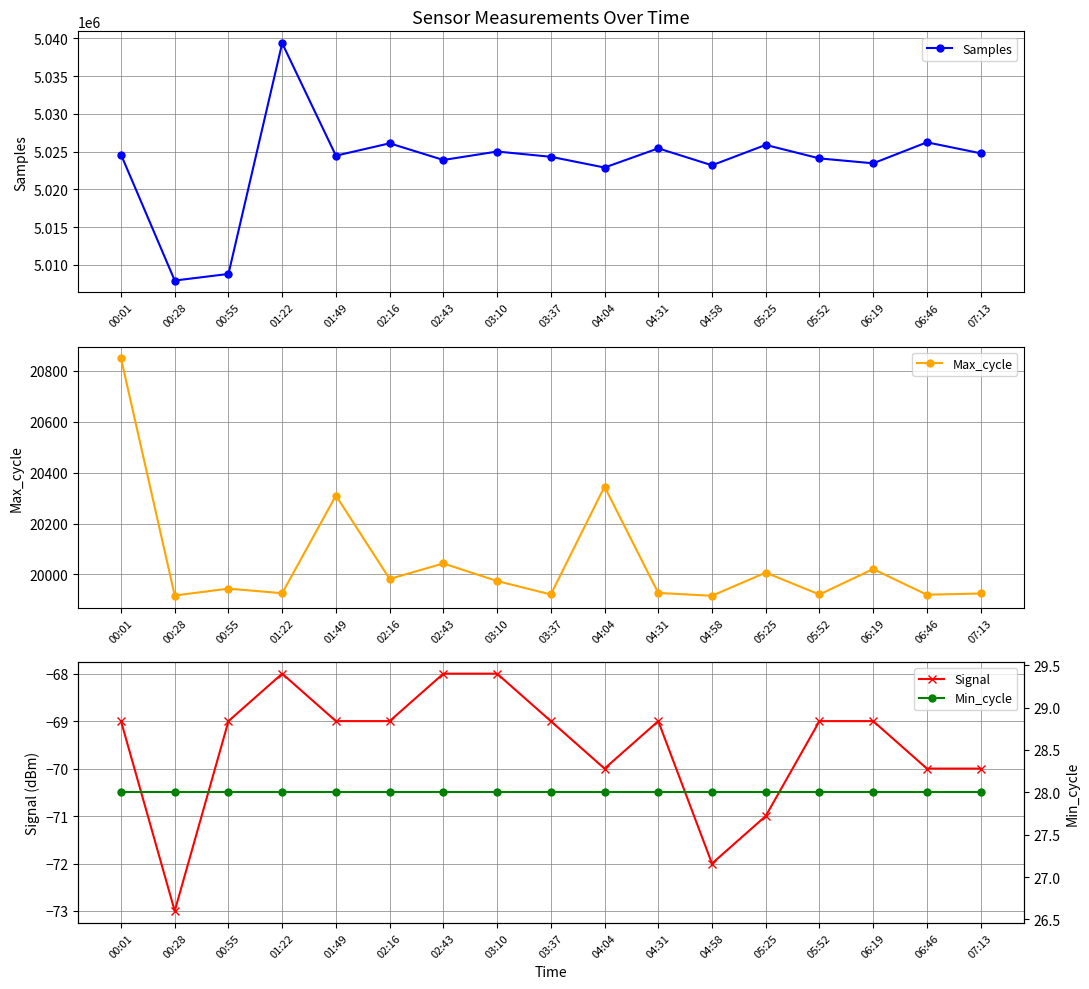

True or false: Samples and Signal intersect in this chart.

False